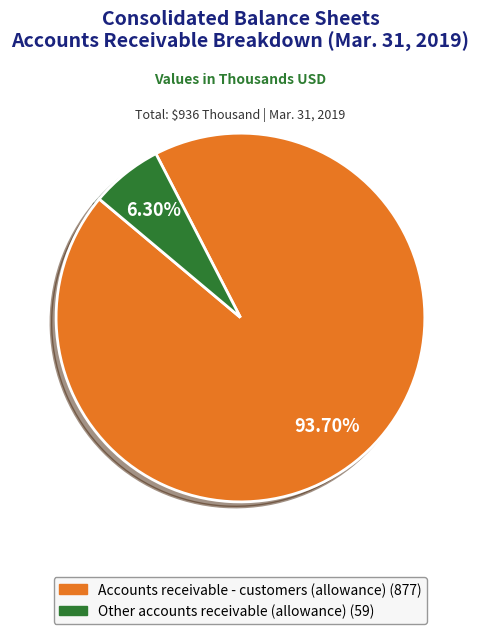

Between Accounts receivable - customers (allowance) and Other accounts receivable (allowance), which is larger?

Accounts receivable - customers (allowance)